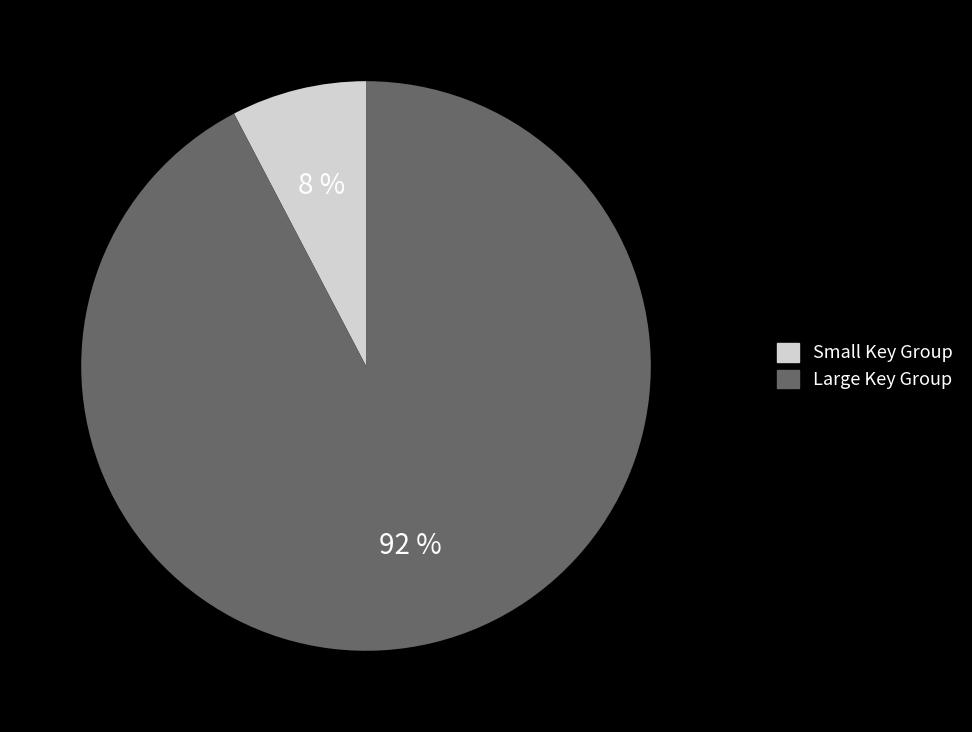

To the nearest percent, what is the combined percentage of Large Key Group and Small Key Group?

100%